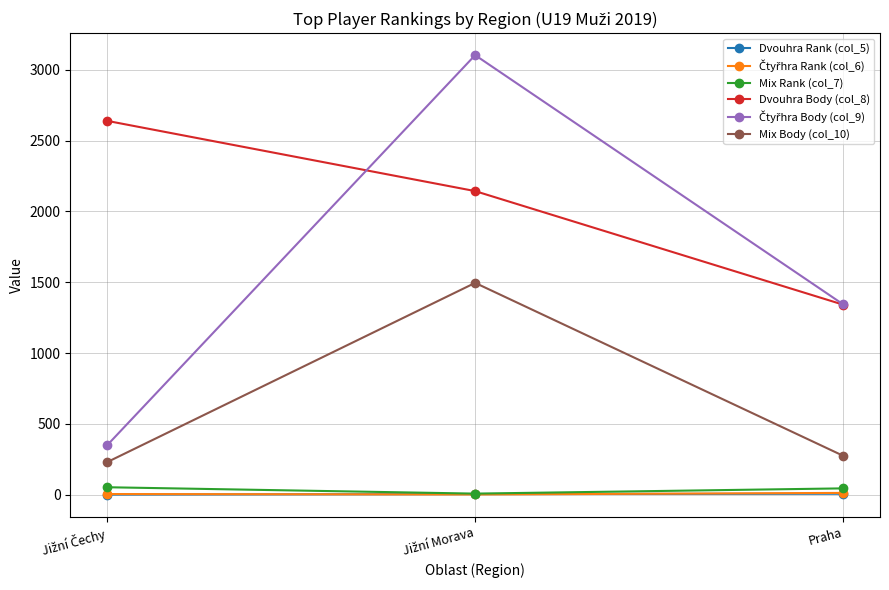

What is the greatest value displayed?

3104